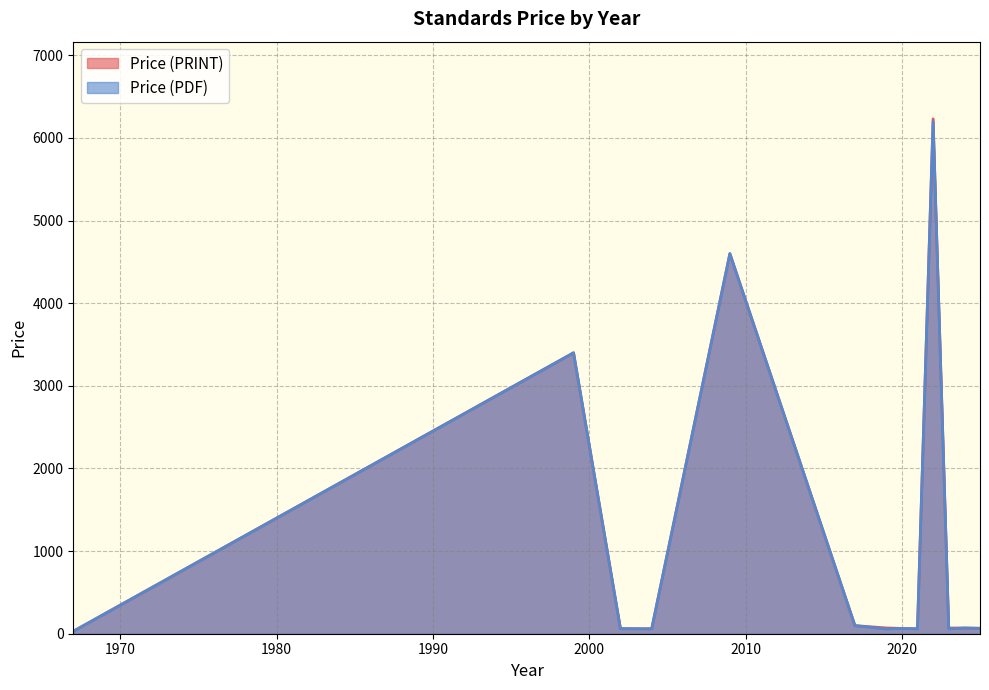

What is the total value across all series at 2019?

62.0